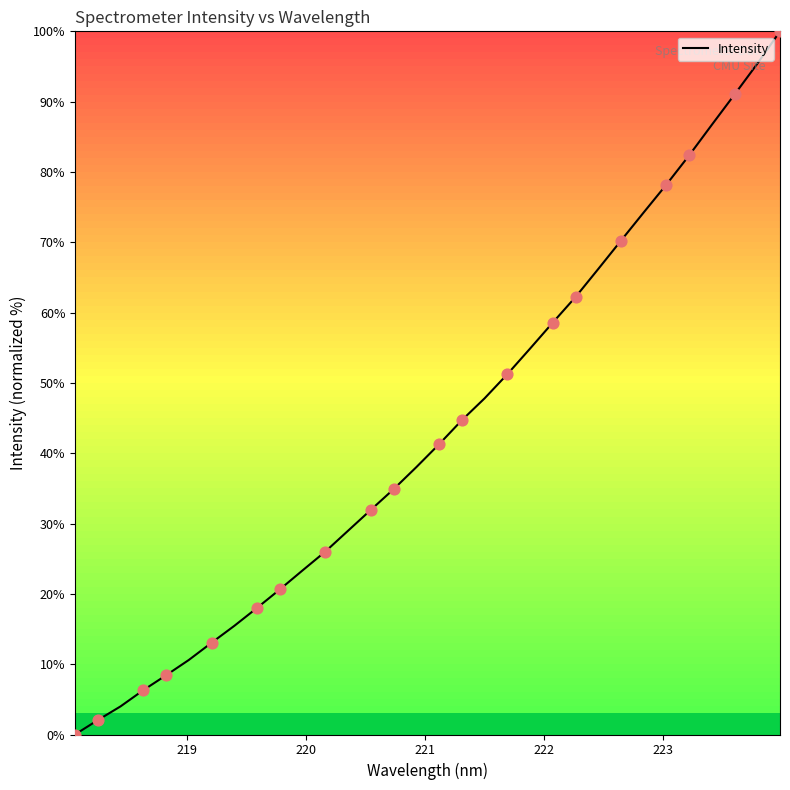

What is the difference between the maximum and minimum values?

100.0